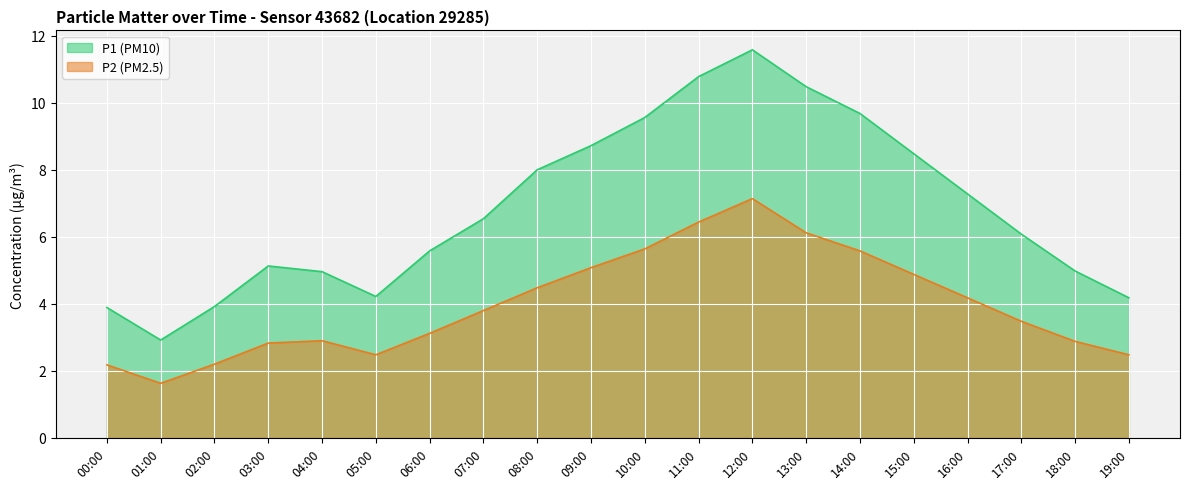

Which label corresponds to the largest value in the chart?

12:00